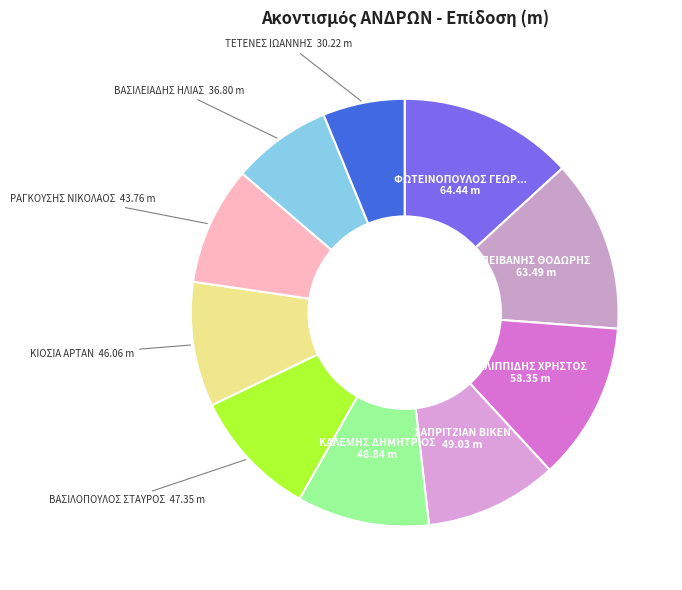

To the nearest percent, what is the average slice percentage?

10%